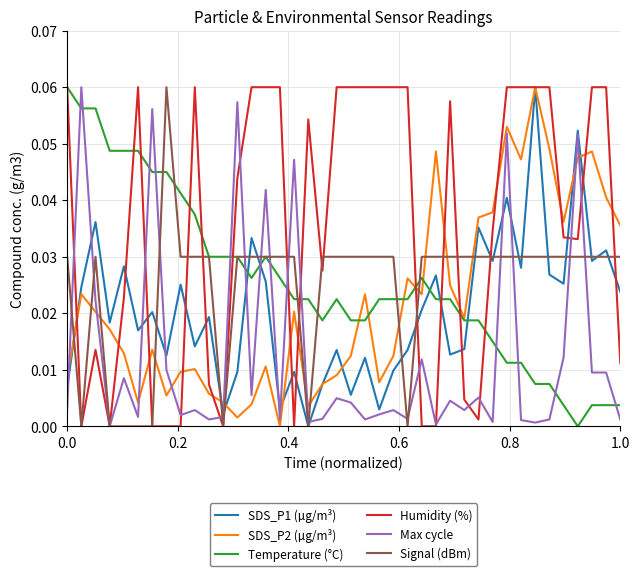

Which series has the largest total across all categories?

Humidity (%)